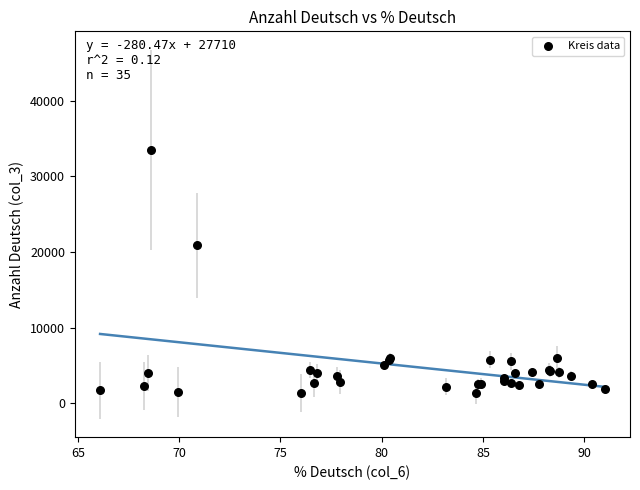

What Y value in the scatter plot is closest to 17426?

20876